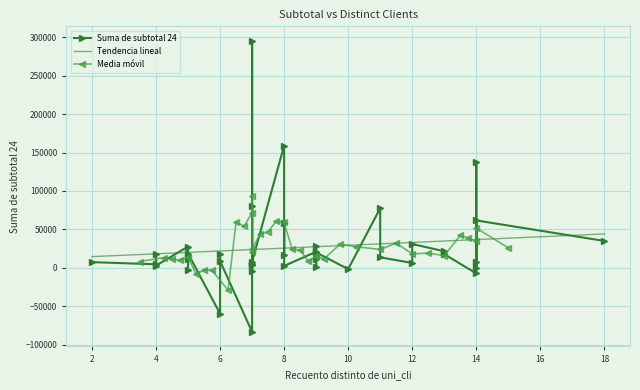

How many data points does each series have?

40